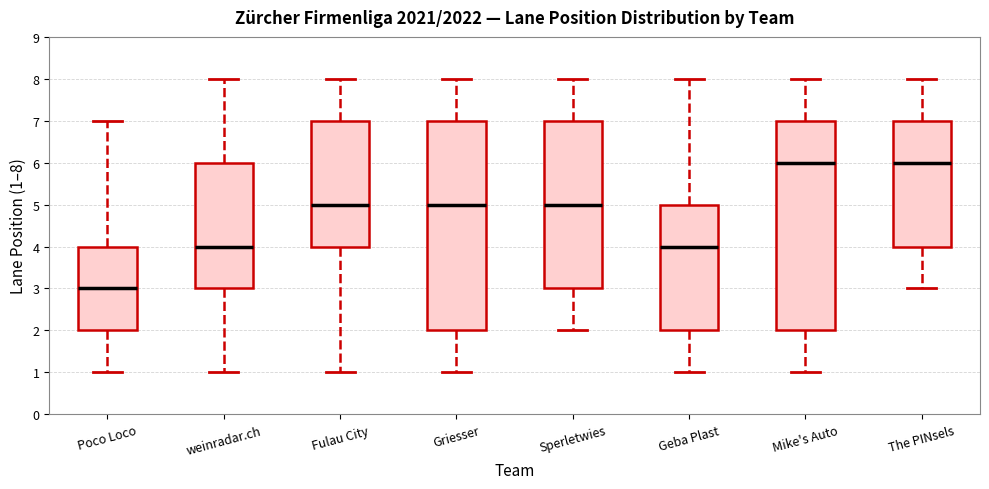

Reading left to right, transcribe this box plot: for each box, give where its median line is, the range the box spans, and where its two whiskers end, as read against the y-axis. The values are not printed on the chart, so give them approximately, as read against the axis.

Poco Loco: median 3, box 2 to 4, whiskers 1 to 7
weinradar.ch: median 4, box 3 to 6, whiskers 1 to 8
Fulau City: median 5, box 4 to 7, whiskers 1 to 8
Griesser: median 5, box 2 to 7, whiskers 1 to 8
Sperletwies: median 5, box 3 to 7, whiskers 2 to 8
Geba Plast: median 4, box 2 to 5, whiskers 1 to 8
Mike's Auto: median 6, box 2 to 7, whiskers 1 to 8
The PINsels: median 6, box 4 to 7, whiskers 3 to 8